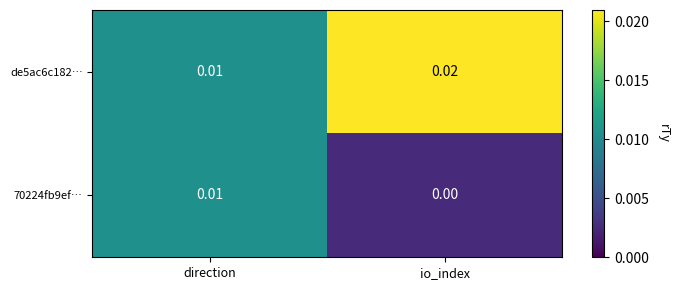

At which label does de5ac6c182… reach its peak?

io_index